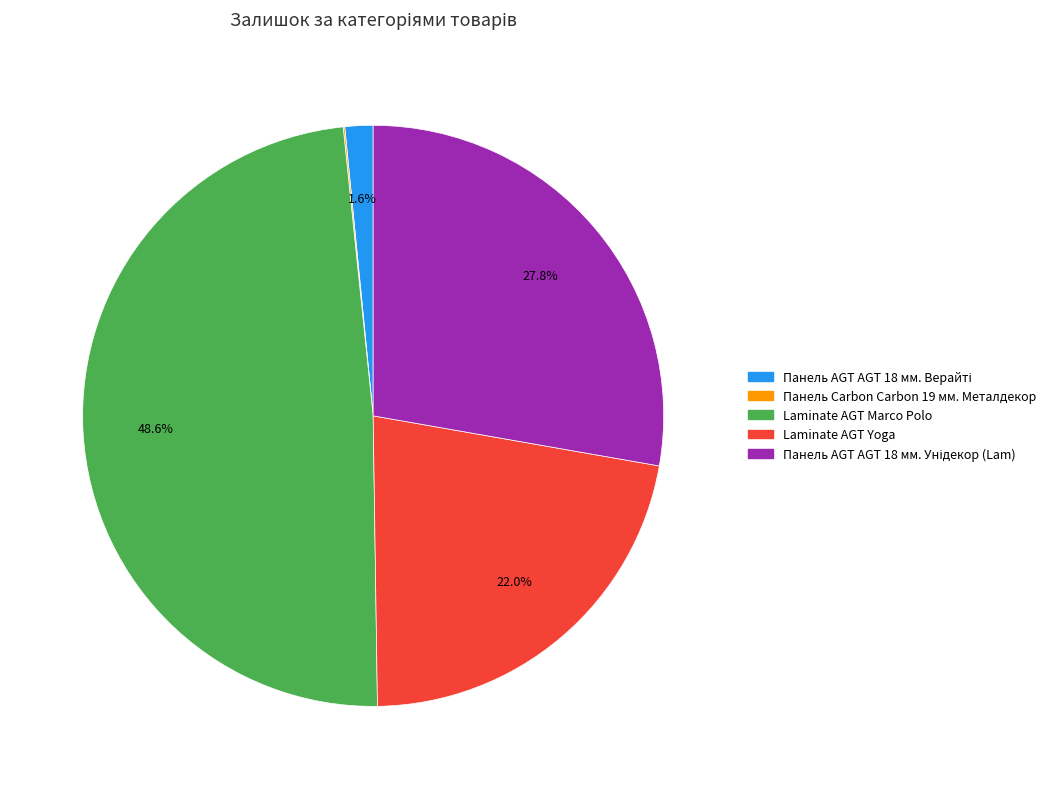

To the nearest percent, what is the difference between the largest and smallest slice percentages?

48%